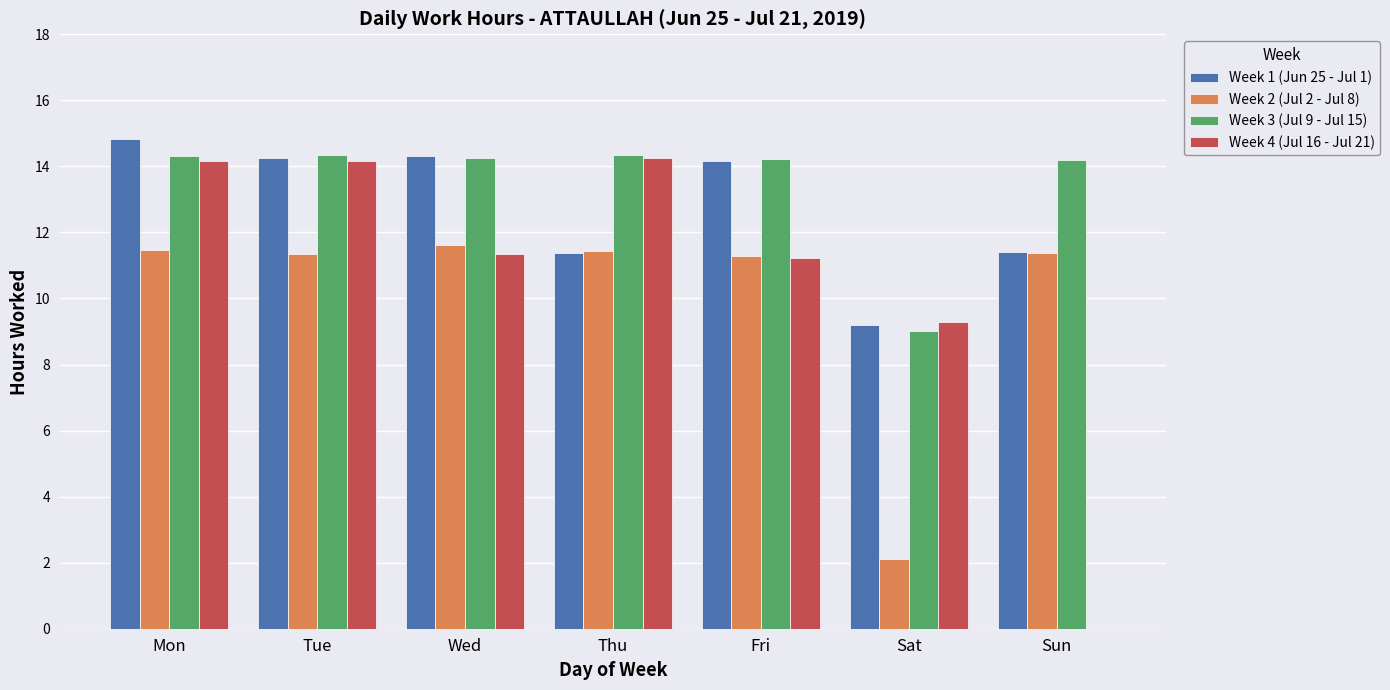

Is the value of Week 2 (Jul 2 - Jul 8) at Sun greater than the value of Week 3 (Jul 9 - Jul 15) at Thu?

No